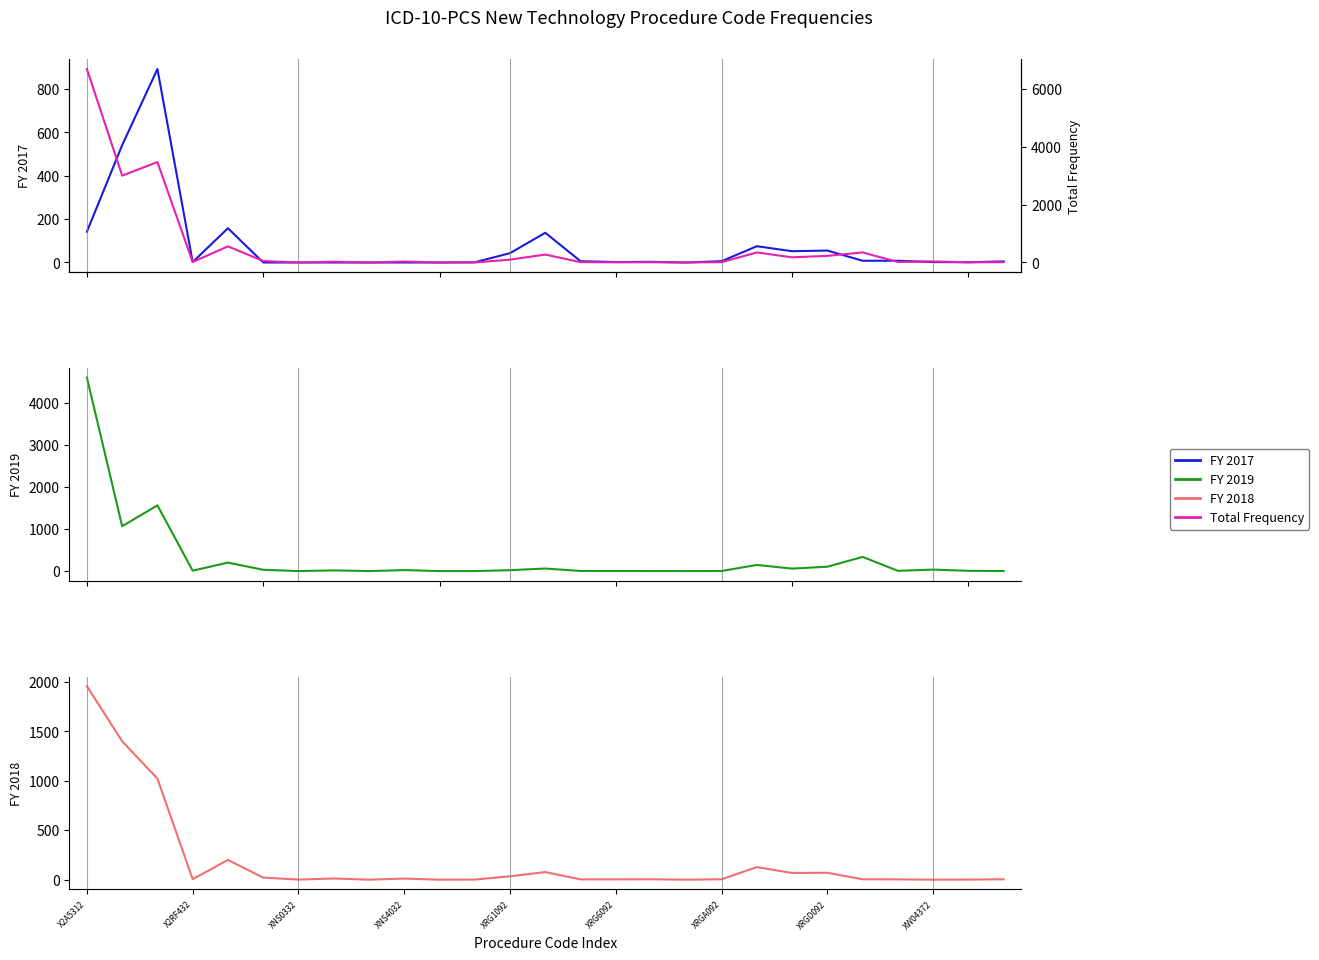

Rank the series by their maximum value, from lowest to highest.

FY 2017, FY 2018, FY 2019, Total Frequency